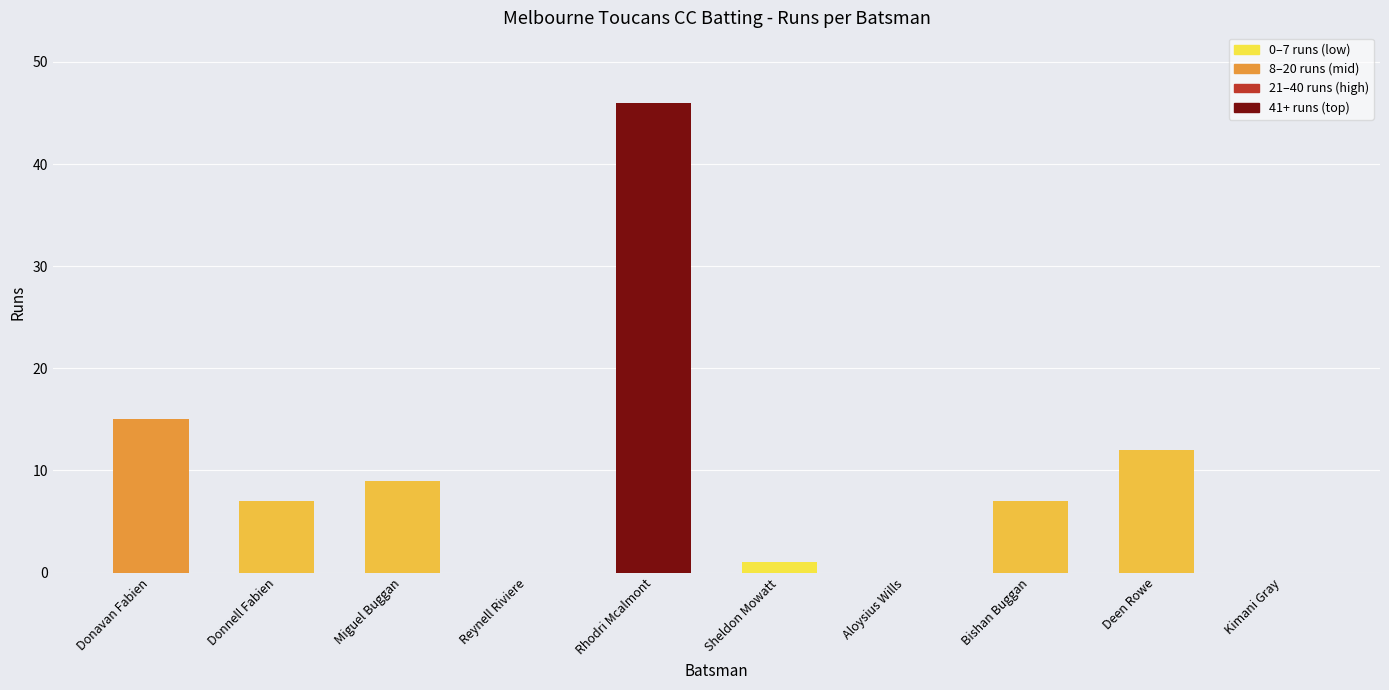

At which label is the value closest to 23?

Donavan Fabien